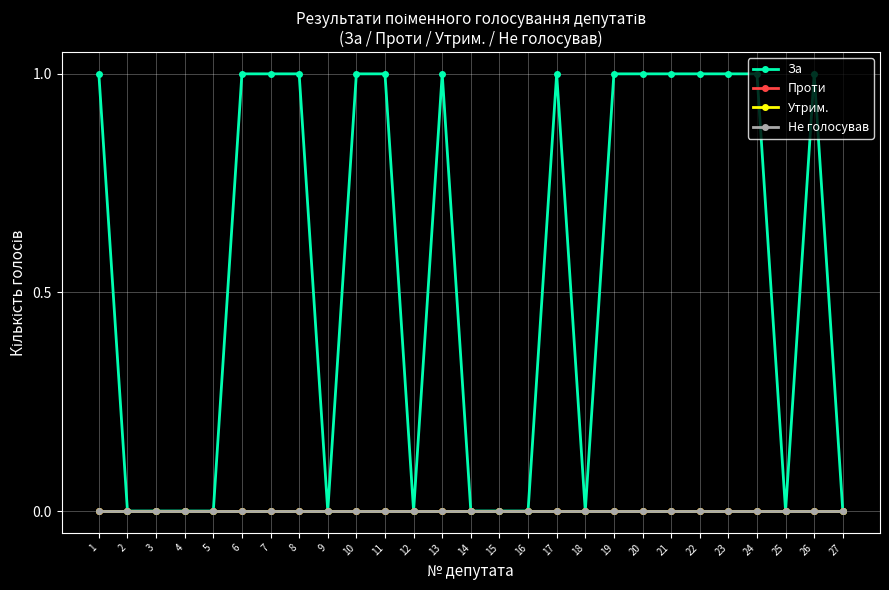

Reading left to right, what are all the values shown in this chart?

За: 1	0	0	0	0	1	1	1	0	1	1	0	1	0	0	0	1	0	1	1	1	1	1	1	0	1	0
Проти: 0	0	0	0	0	0	0	0	0	0	0	0	0	0	0	0	0	0	0	0	0	0	0	0	0	0	0
Утрим.: 0	0	0	0	0	0	0	0	0	0	0	0	0	0	0	0	0	0	0	0	0	0	0	0	0	0	0
Не голосував: 0	0	0	0	0	0	0	0	0	0	0	0	0	0	0	0	0	0	0	0	0	0	0	0	0	0	0